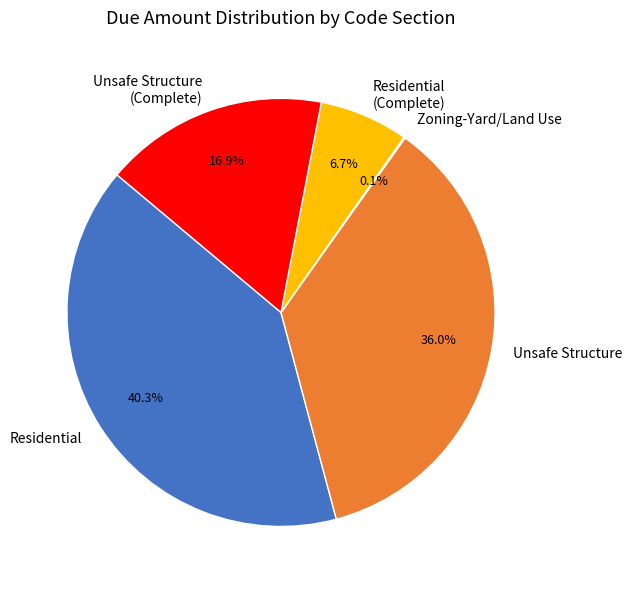

Is the sum of Unsafe Structure and Residential greater than half?

Yes